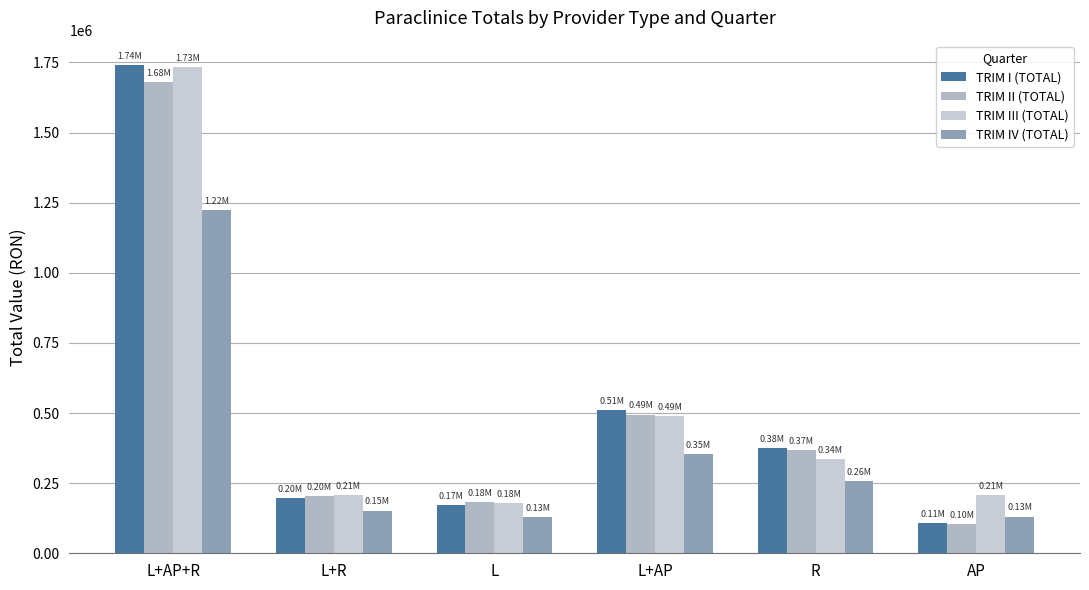

What is the total value across all series at L+R?

762513.0